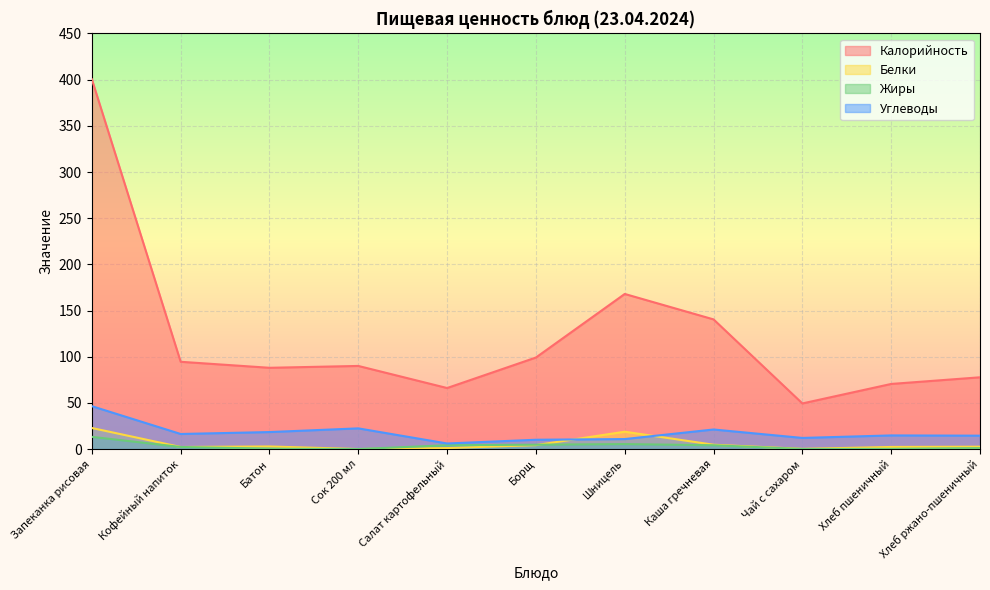

List the series in order of their peak value, lowest first.

Жиры, Белки, Углеводы, Калорийность